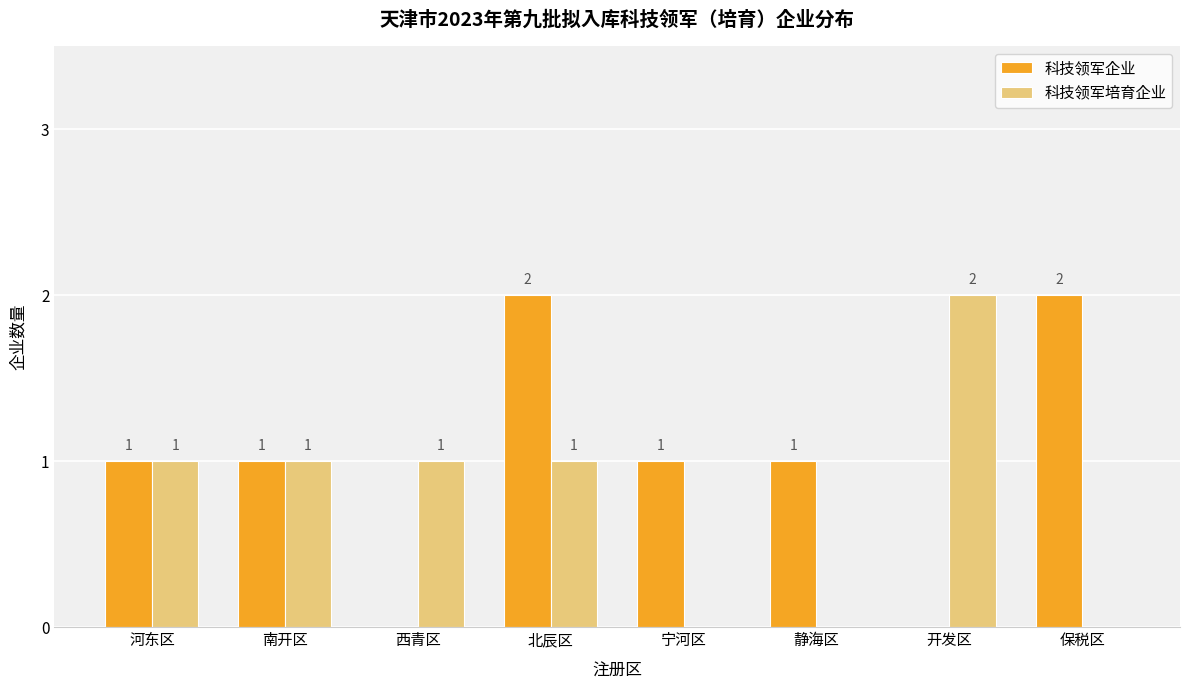

Reading right to left, list all the values displayed in this chart.

科技领军企业: 保税区=2	开发区=0	静海区=1	宁河区=1	北辰区=2	西青区=0	南开区=1	河东区=1
科技领军培育企业: 保税区=0	开发区=2	静海区=0	宁河区=0	北辰区=1	西青区=1	南开区=1	河东区=1